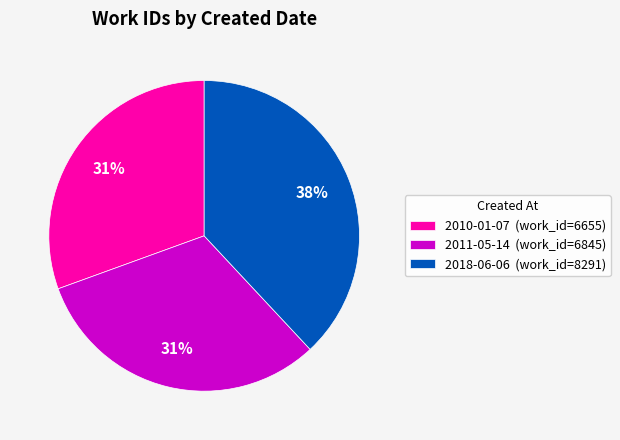

Is 2010-01-07 (work_id=6655) the majority of the pie?

No